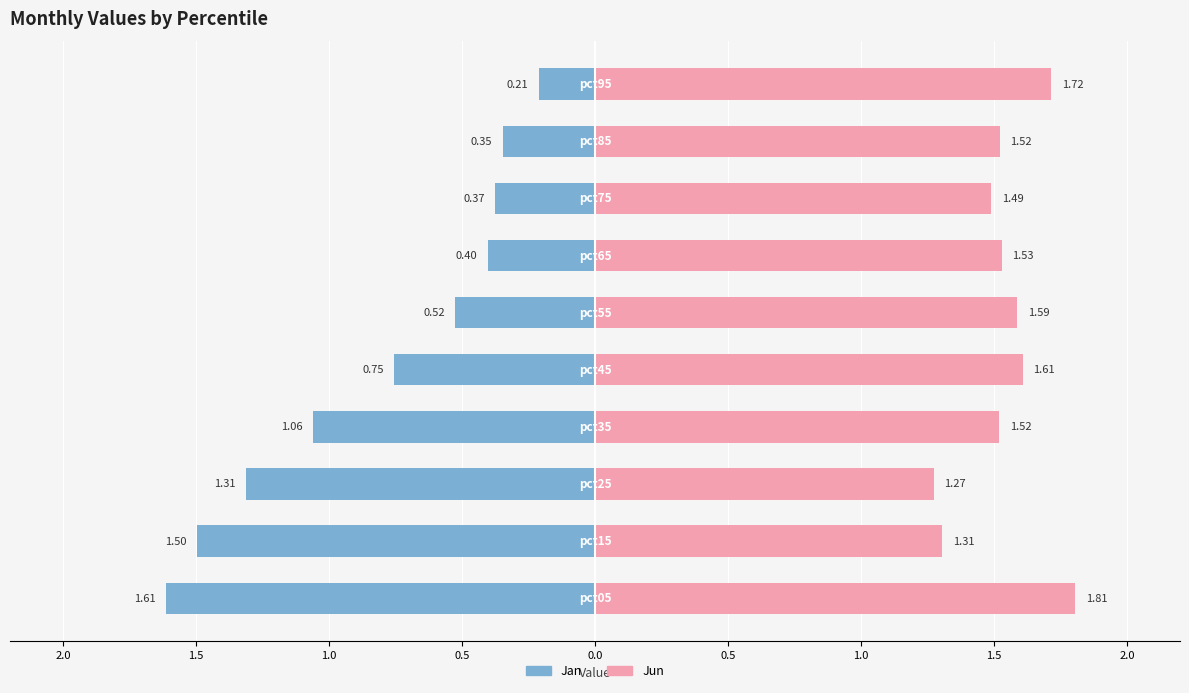

Which series changed the most between 1.0 and 0.5?

Jan